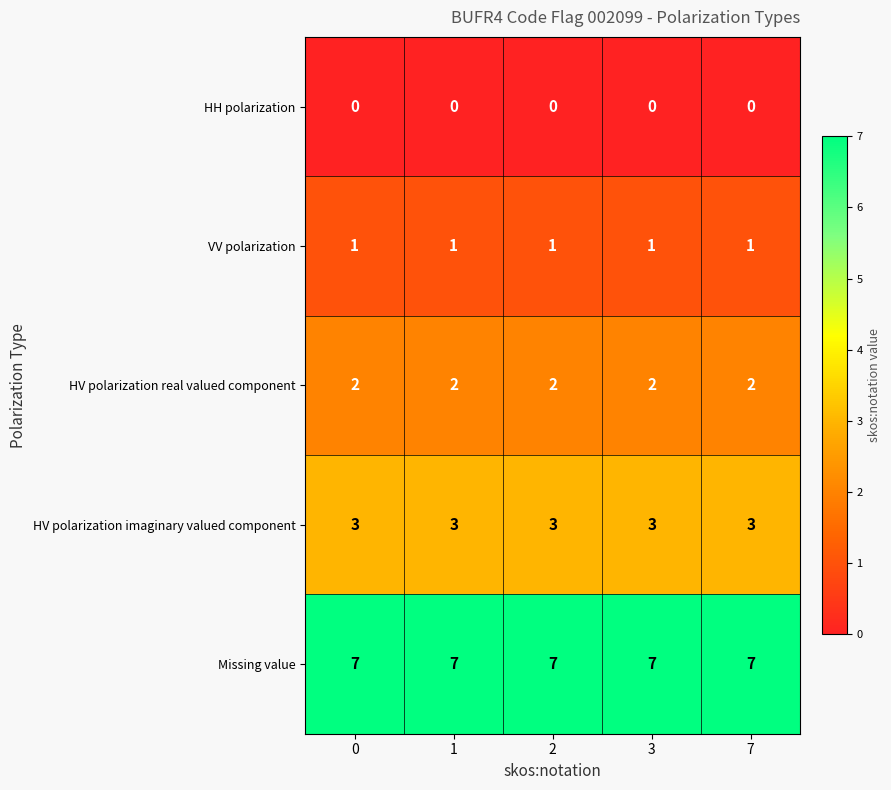

What is the total value across all series at 2?

13